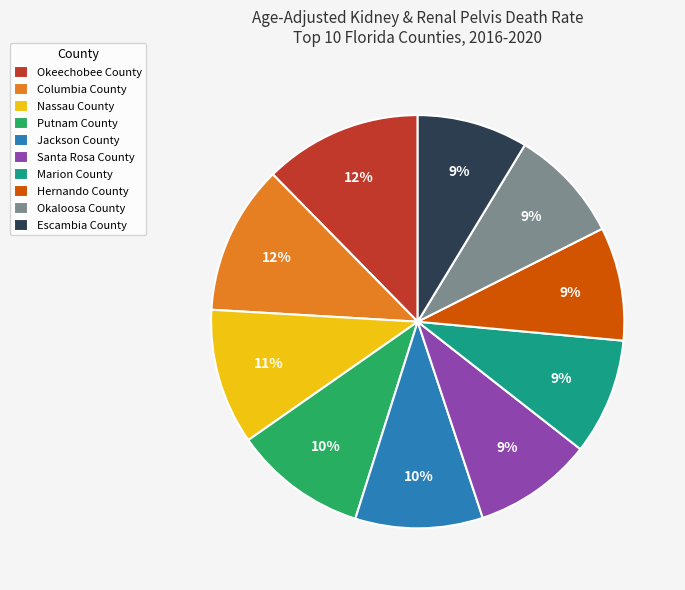

Does any single category account for the majority?

No